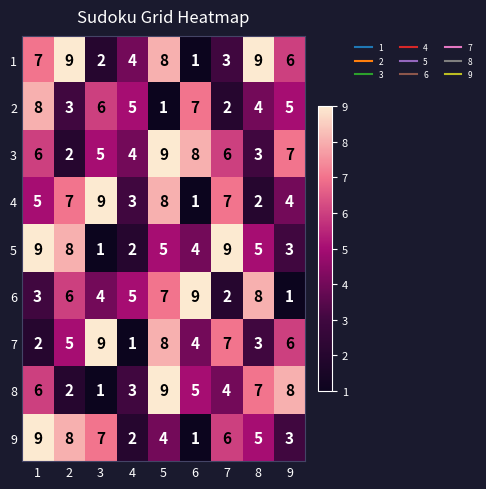

Rank the categories by 8 value from highest to lowest.

5, 9, 8, 1, 6, 7, 4, 2, 3